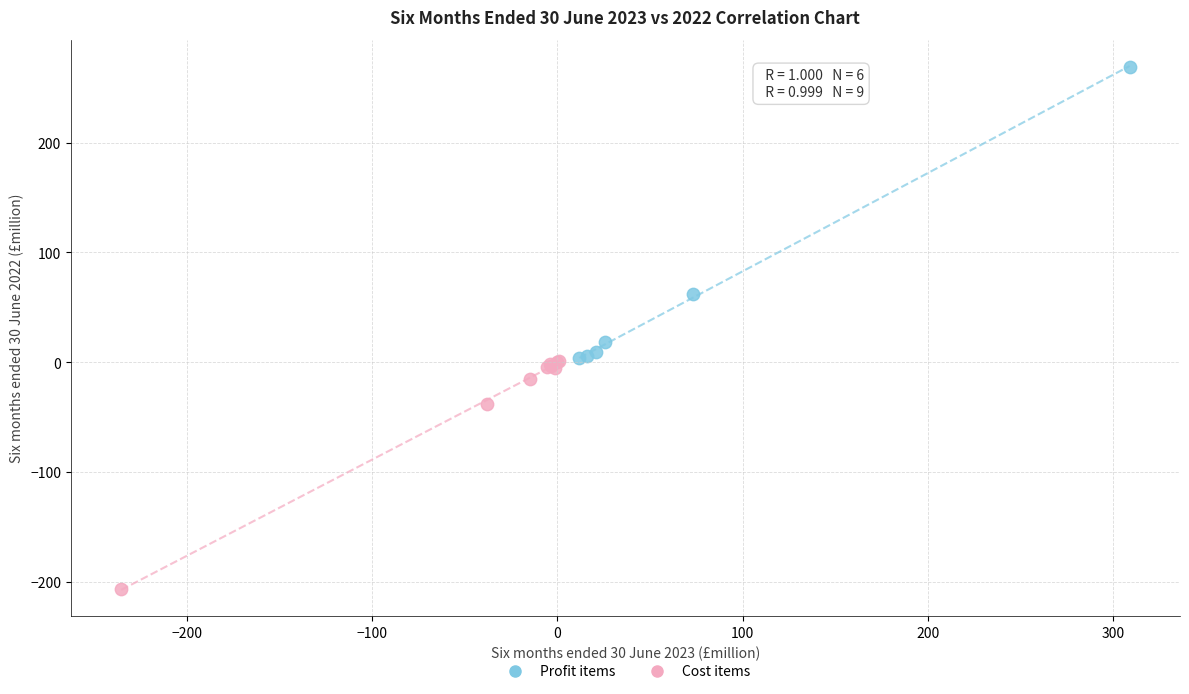

What are all the series names shown in the legend?

Profit items, Cost items